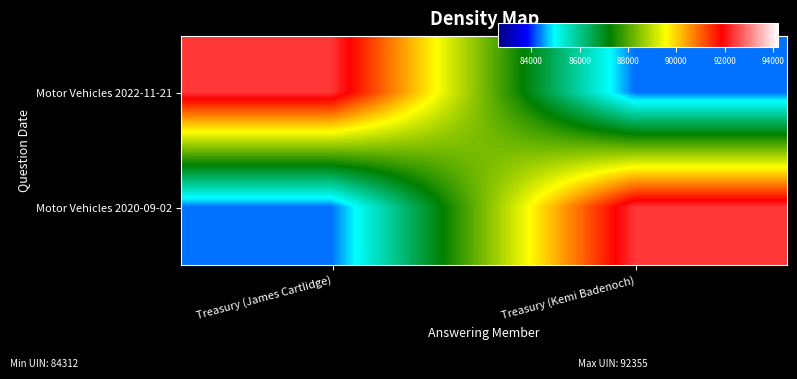

Reading left to right, list all the values displayed in this chart.

Motor Vehicles 2022-11-21: Treasury (James Cartlidge)=92355	Treasury (Kemi Badenoch)=84312
Motor Vehicles 2020-09-02: Treasury (James Cartlidge)=84312	Treasury (Kemi Badenoch)=92355